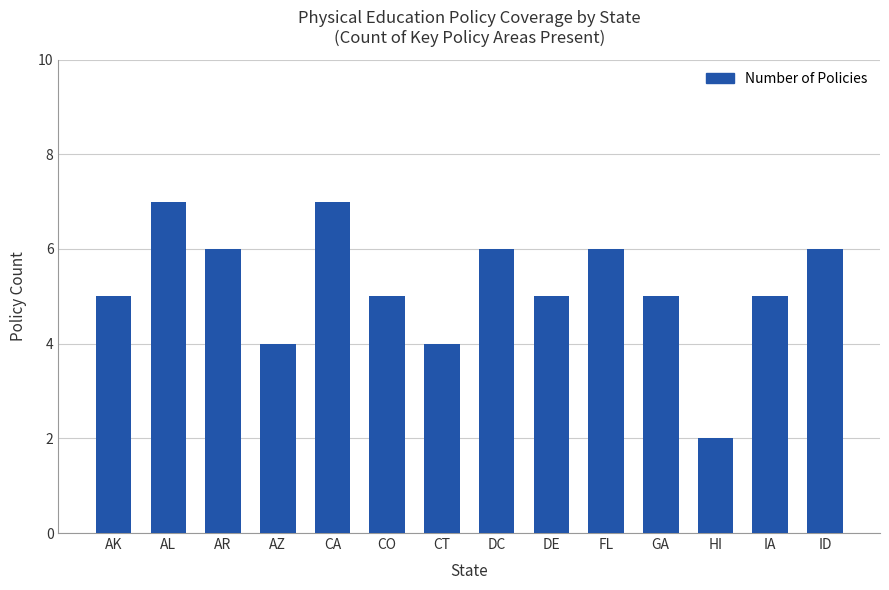

What is the label of the 10th bar from the left?

FL